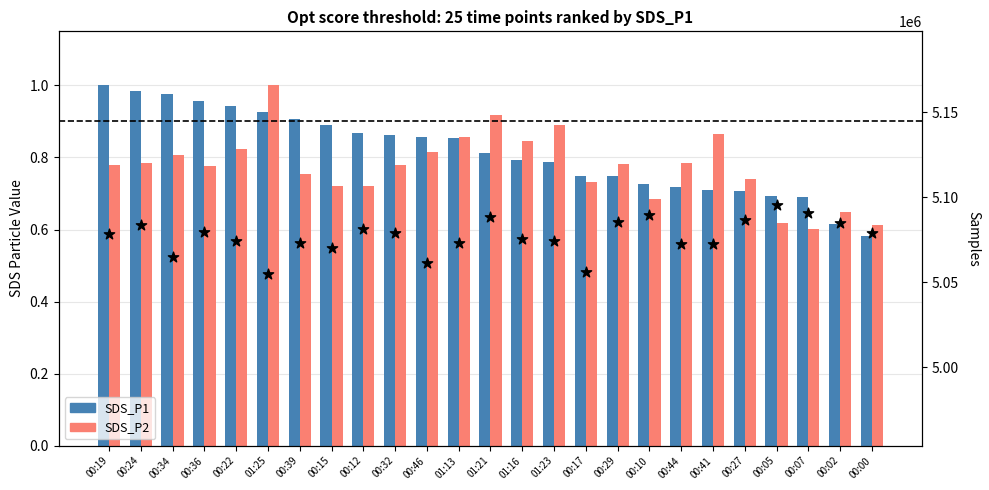

At how many categories does at least one series exceed 2627322?

25